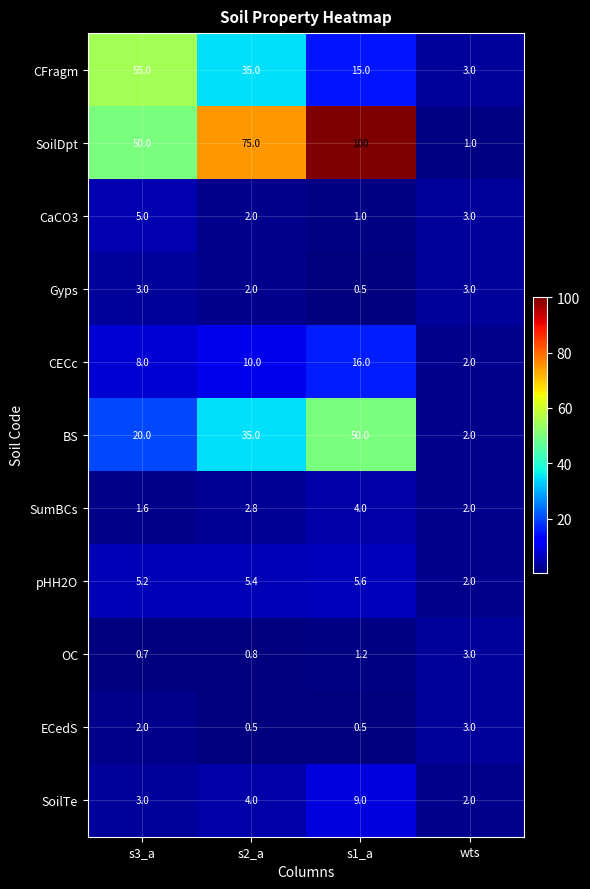

Where does the OC series first go above 1?

s1_a